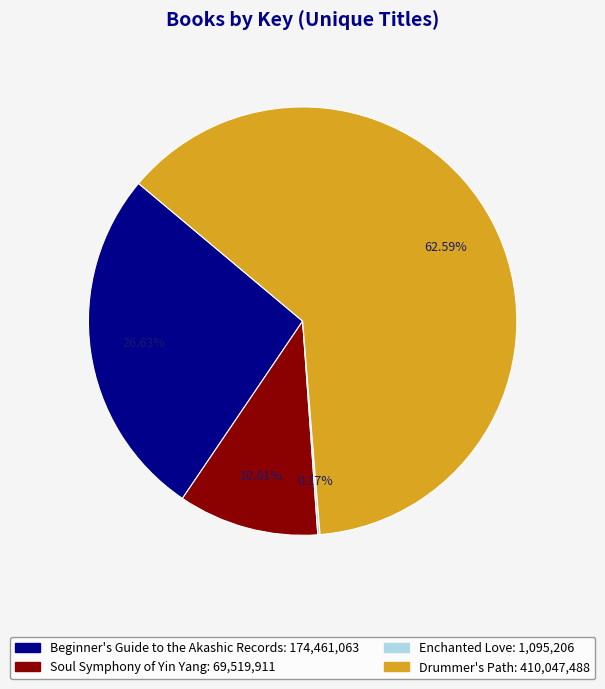

Which has a higher value, Drummer's Path or Beginner's Guide to the Akashic Records?

Drummer's Path